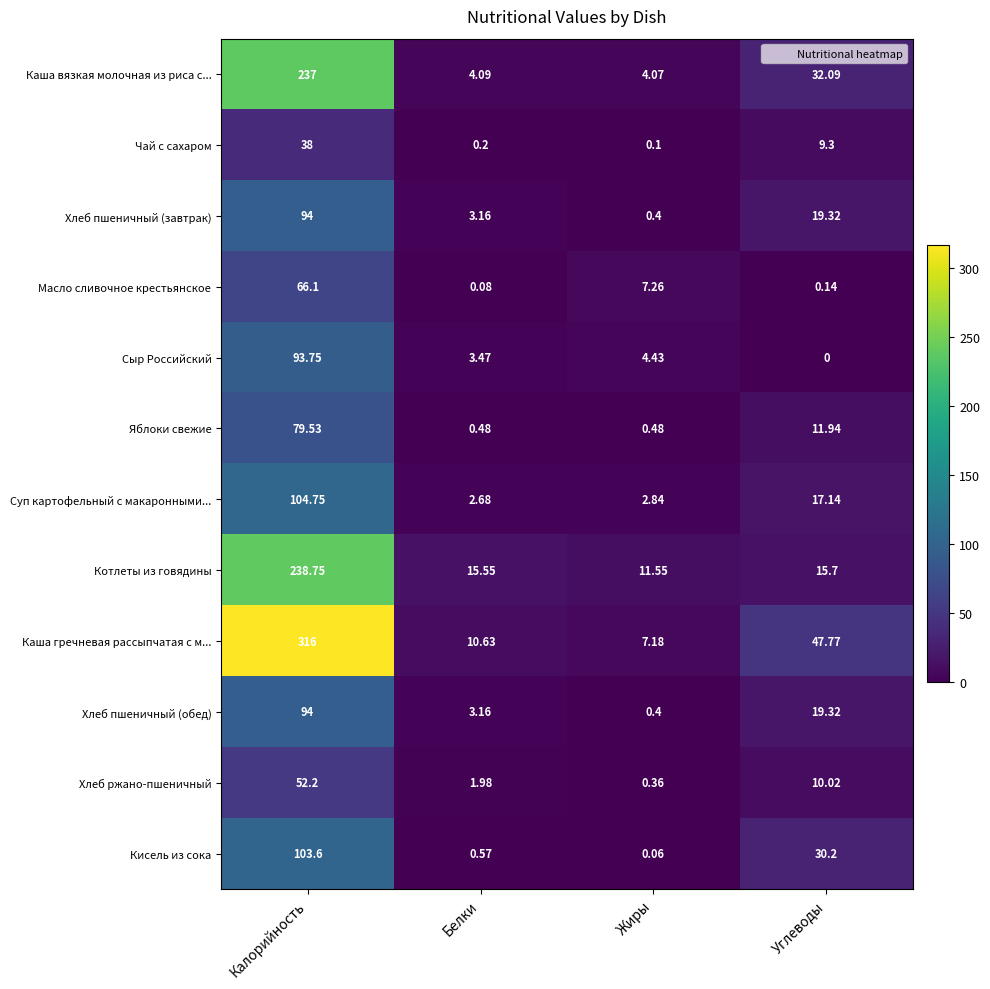

Which label corresponds to the largest value in the chart?

Калорийность